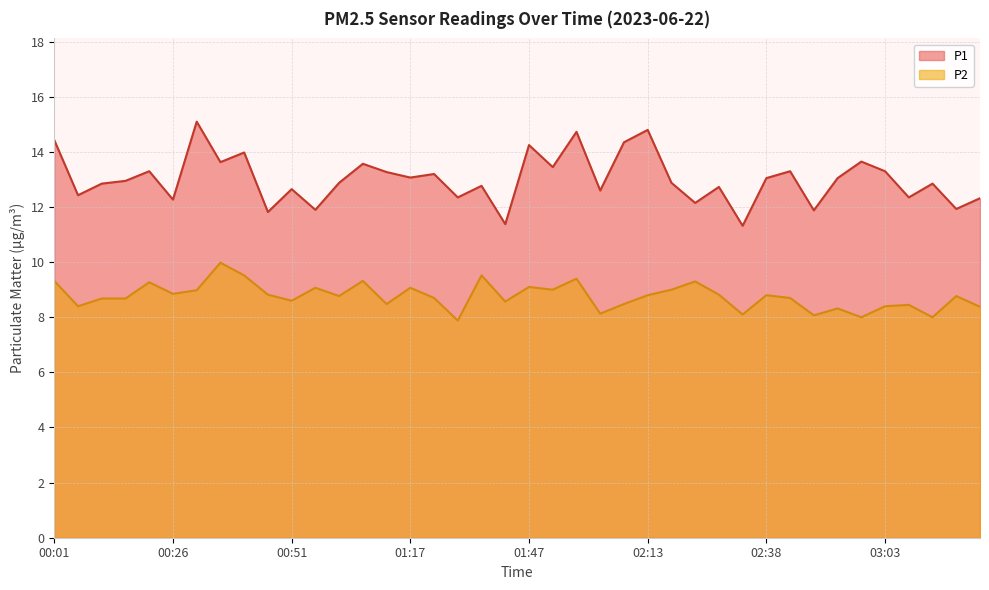

How many lines are shown in the chart?

2